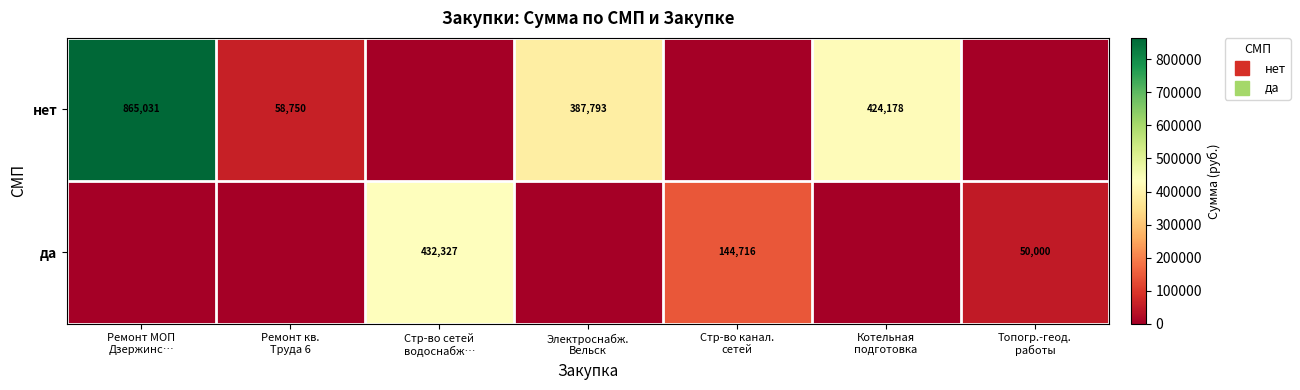

What is the sum of all нет values?

1735752.2